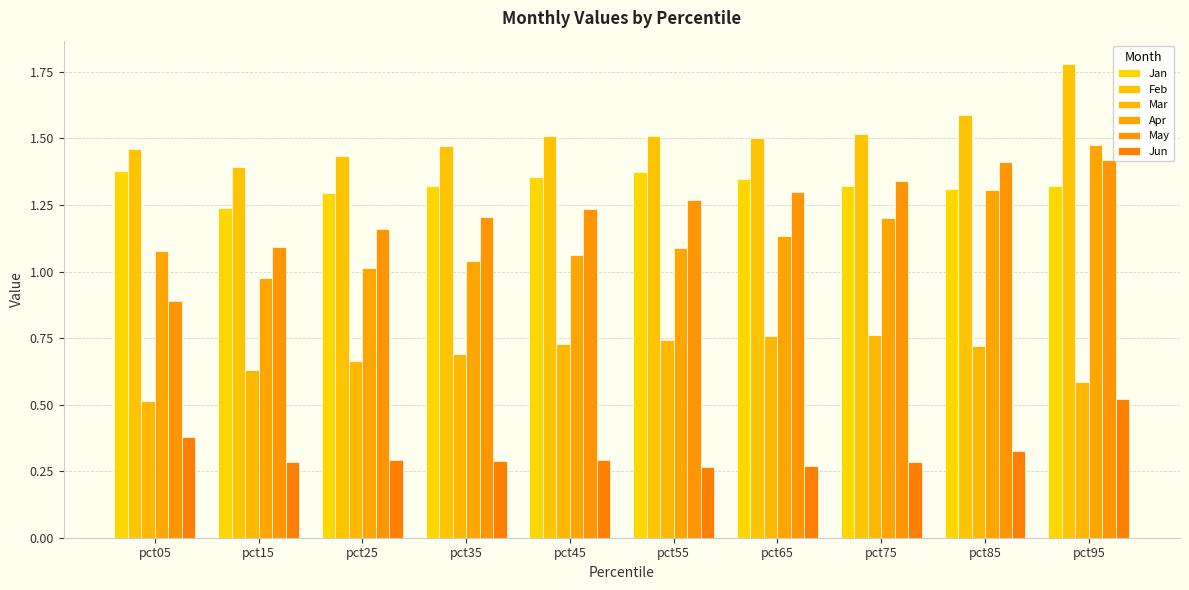

List the series in order of their peak value, lowest first.

Jun, Mar, Jan, May, Apr, Feb